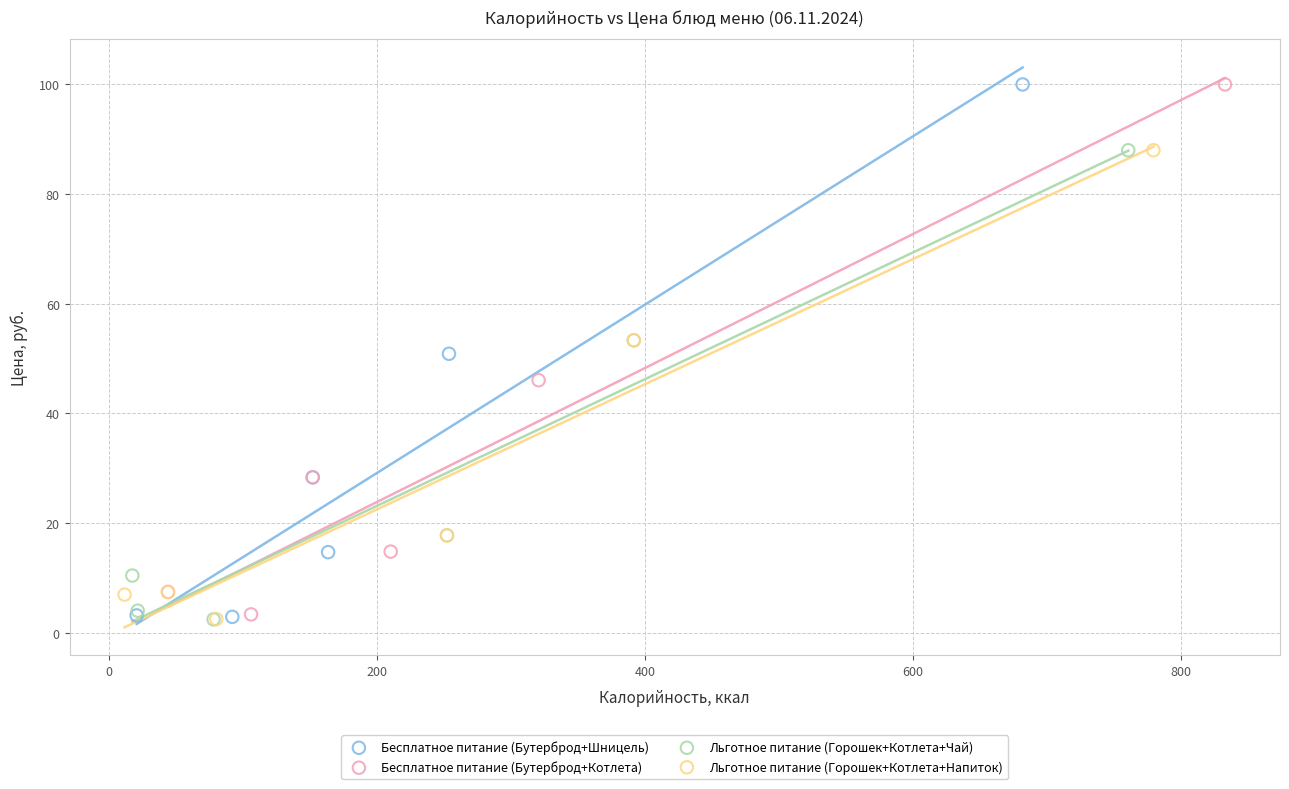

Which series has the largest Y range (max minus min)?

Бесплатное питание (Бутерброд+Шницель)